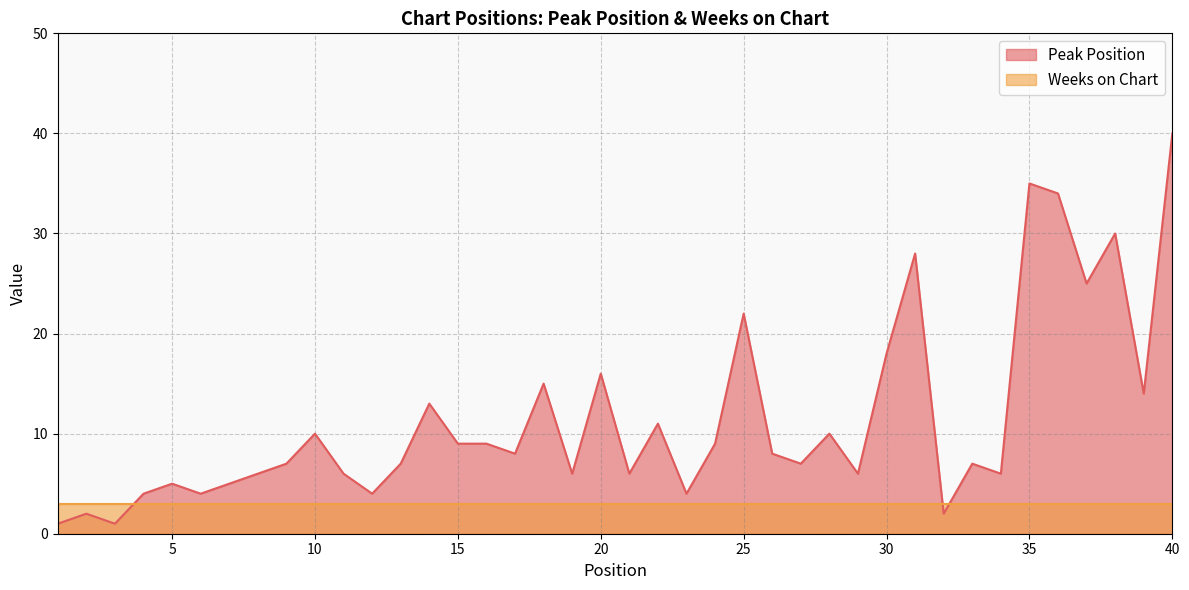

Approximately how many times larger is the value at 31 compared to 7?

5.6